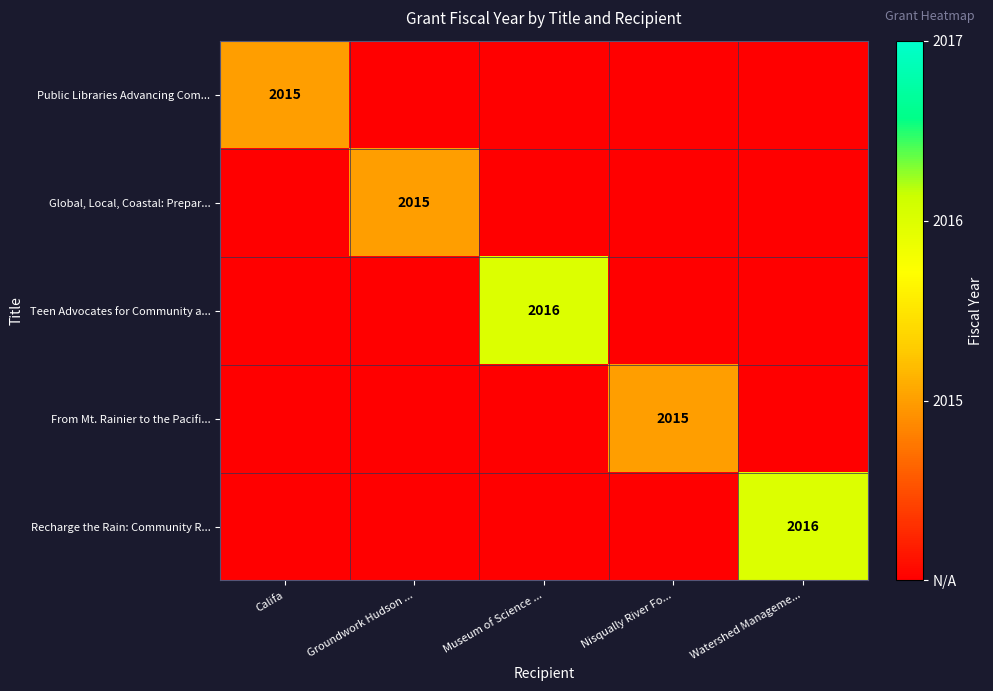

The Recharge the Rain: Community R... series shows 2016 at Watershed Manageme.... True or false?

True